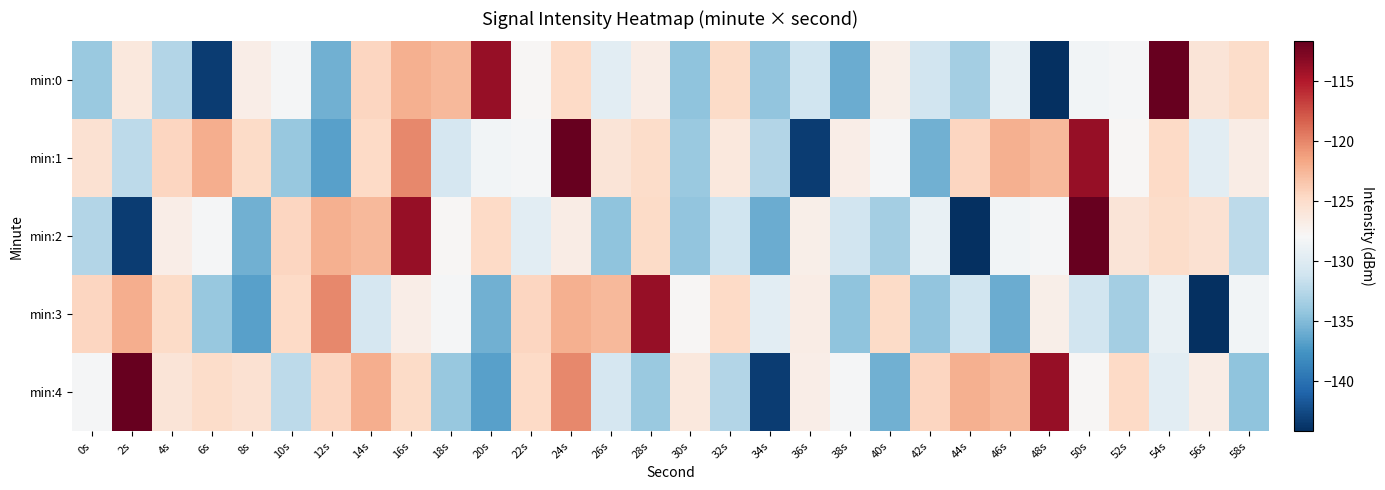

What is the total value across all series at 28s?

-624.1